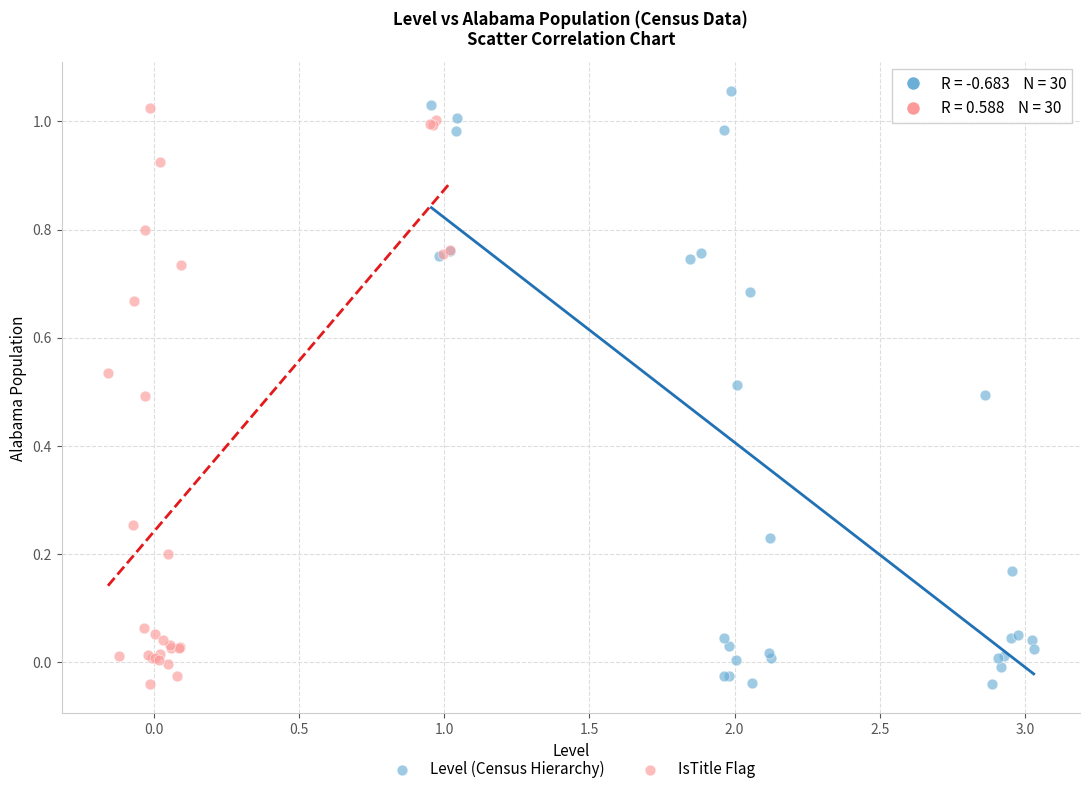

Which series contains the highest Y value?

Level (Census Hierarchy)